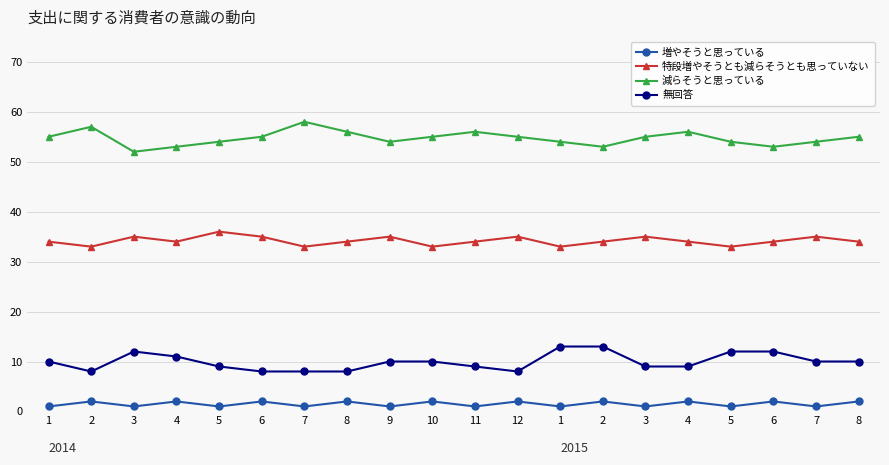

True or false: 特段増やそうとも減らそうとも思っていない and 減らそうと思っている intersect in this chart.

False